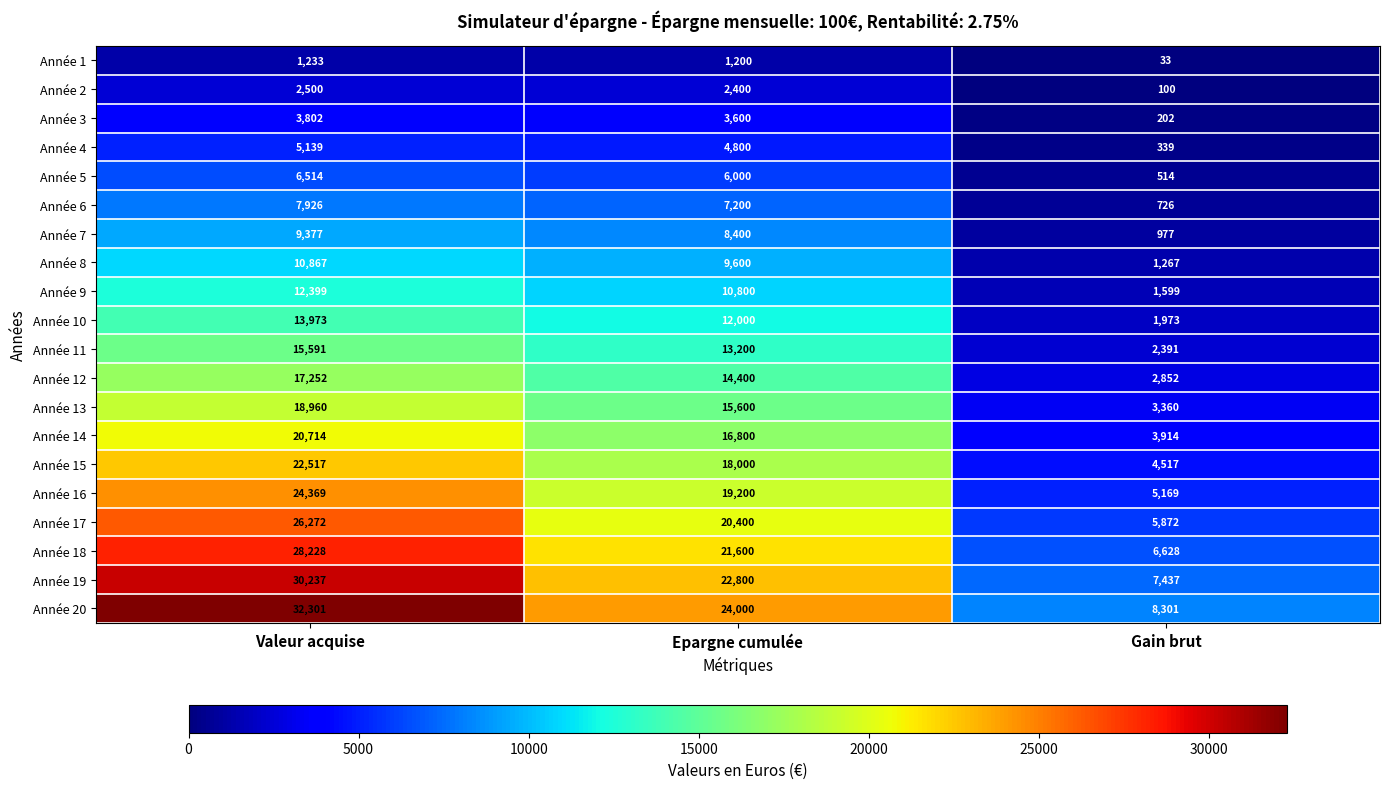

What is the difference between the maximum and minimum values in the Année 15 series?

18000